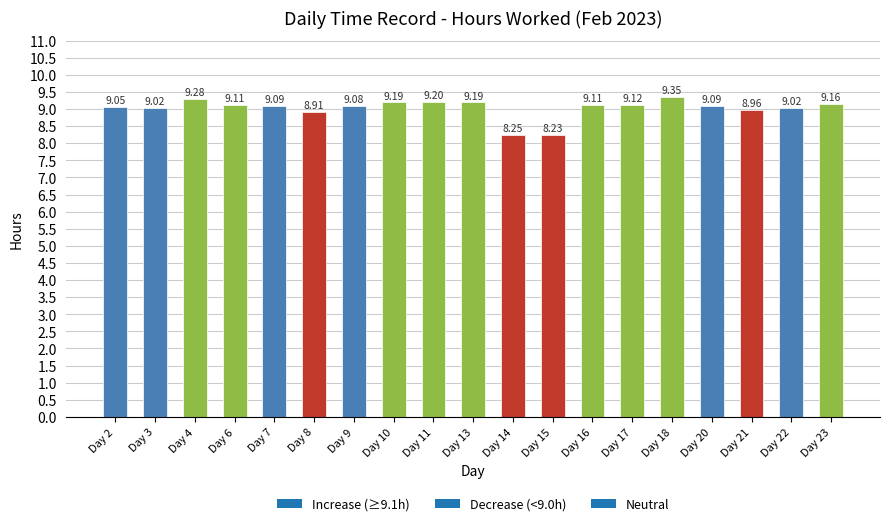

Between Day 20 and Day 17, which is larger?

Day 17